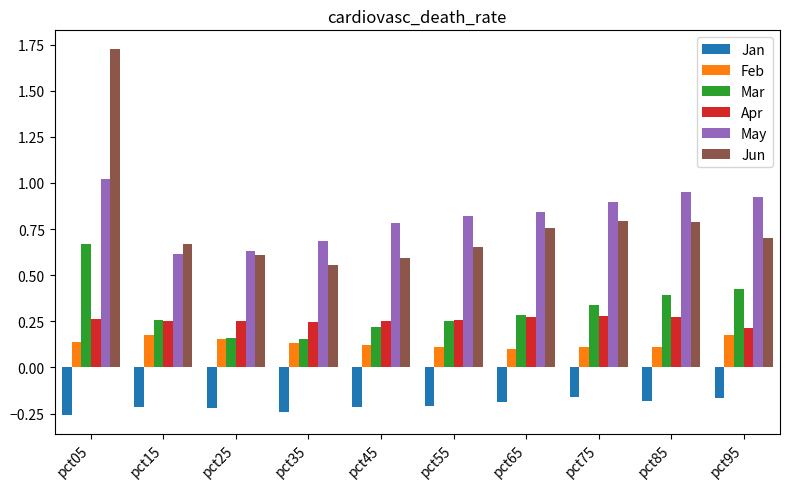

What is the total value across all series at pct55?

1.9